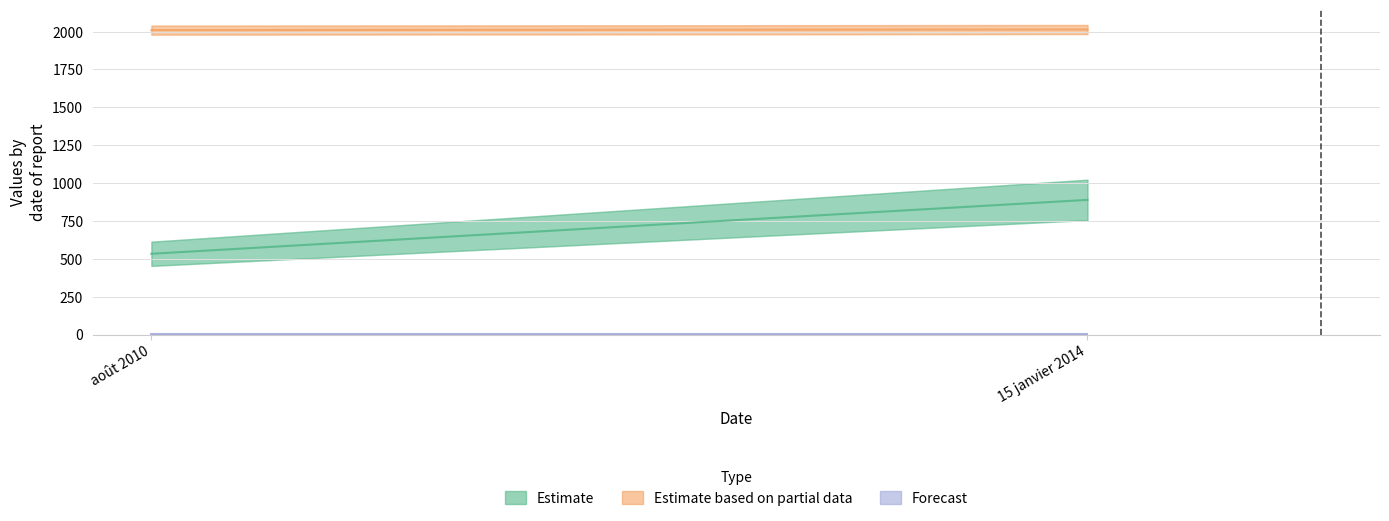

What position from the left is août 2010?

1